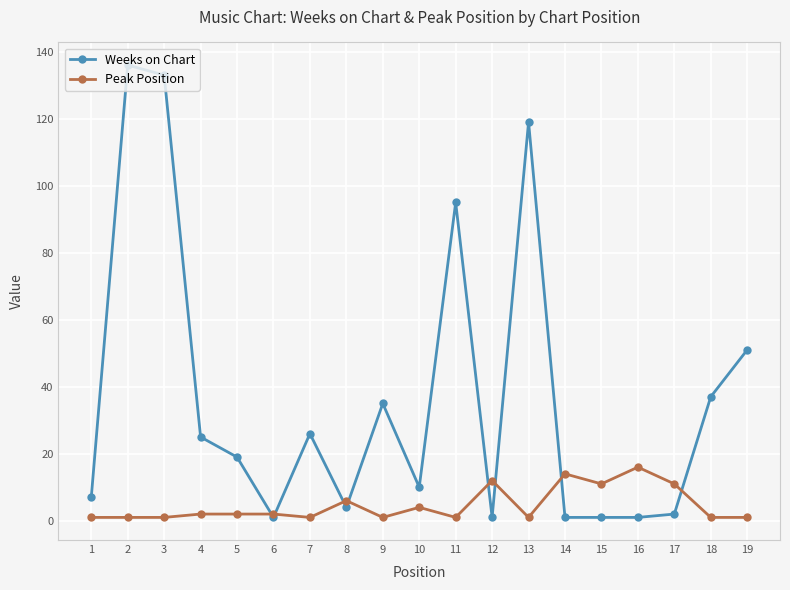

How many categories are shown in the chart?

19